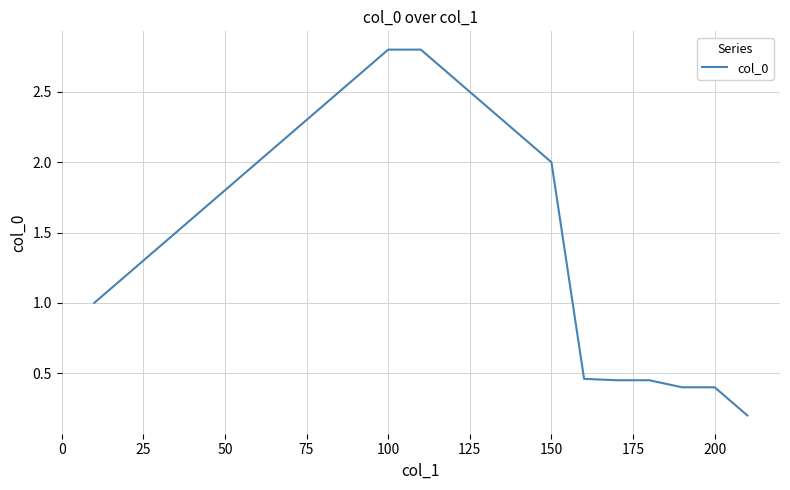

What is the greatest value displayed?

2.8